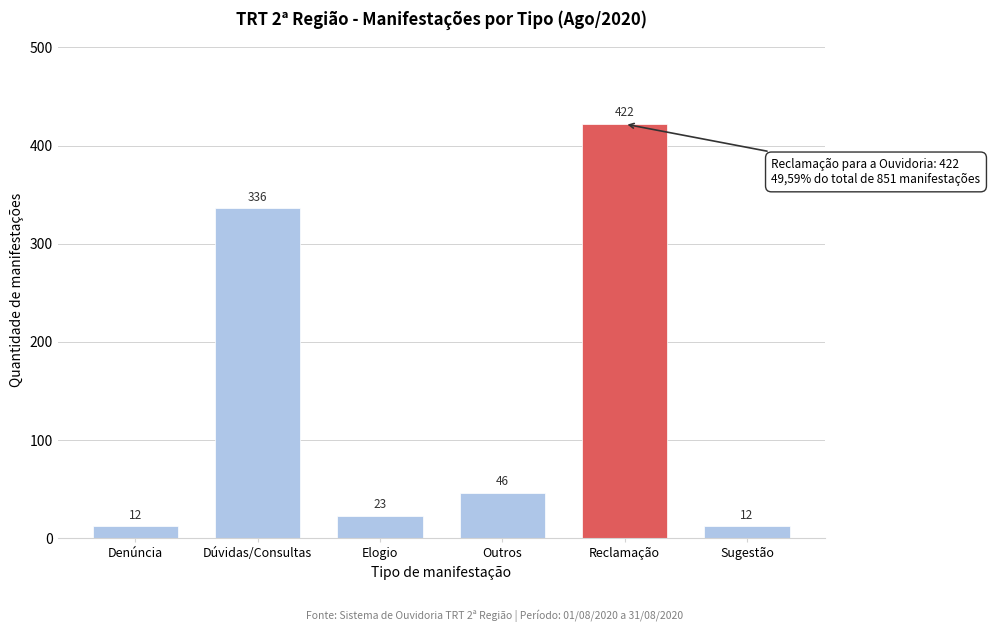

Reading left to right, transcribe all the data shown in this chart.

Denúncia=12	Dúvidas/Consultas=336	Elogio=23	Outros=46	Reclamação=422	Sugestão=12